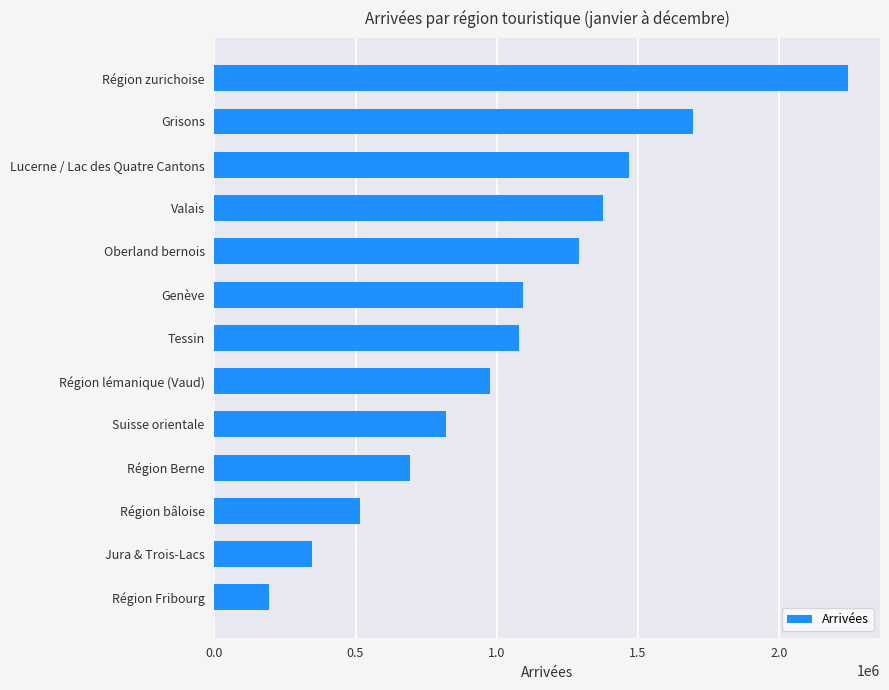

Is it true that the value at Genève is 1094005?

True